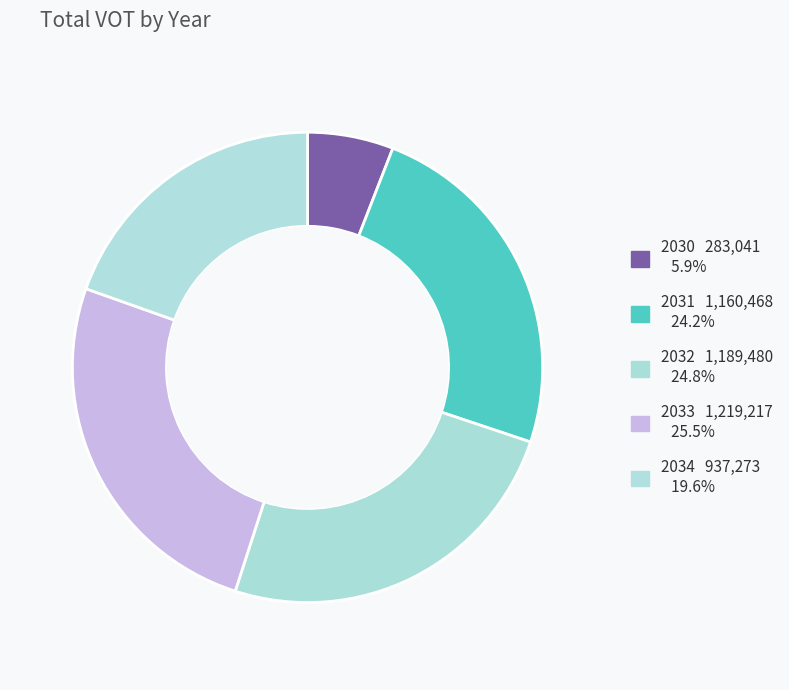

Which category has the smallest portion of the pie?

2030